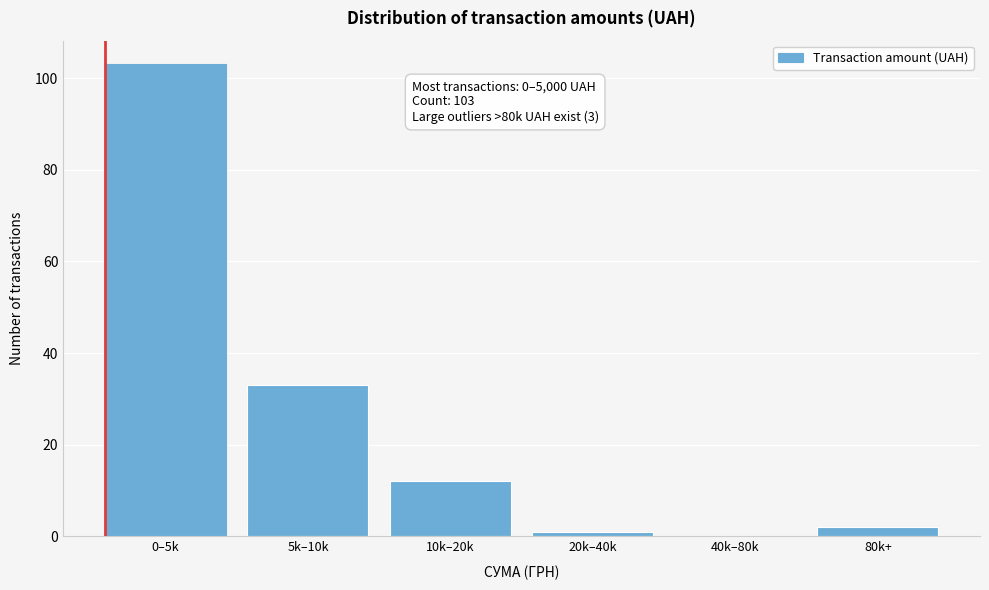

Reading left to right, extract all data points from this chart.

0–5k=103	5k–10k=33	10k–20k=12	20k–40k=1	40k–80k=0	80k+=2